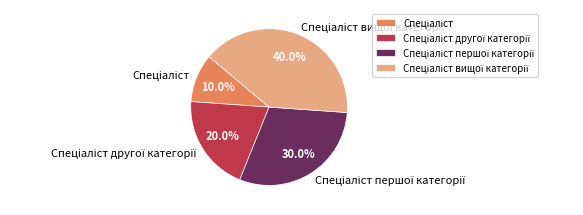

How many slices are in this pie chart?

4